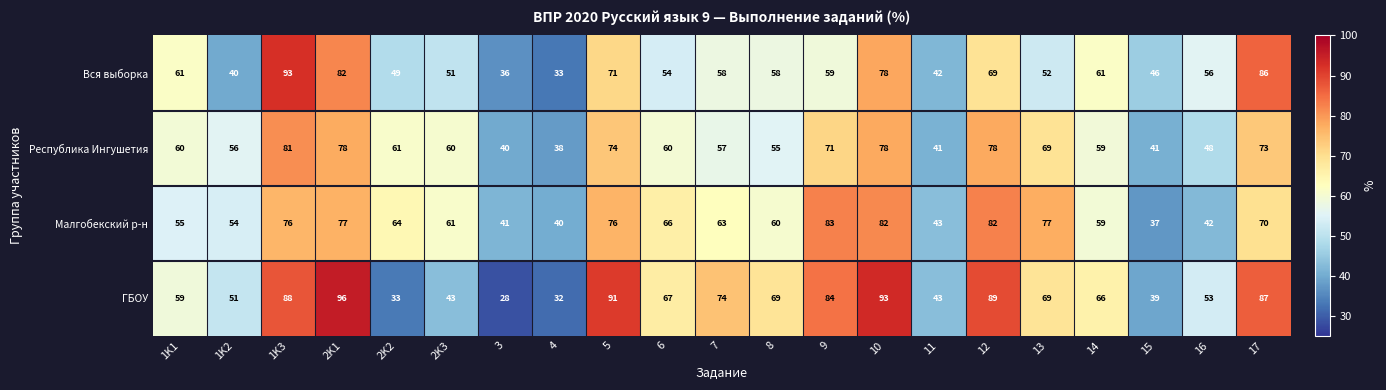

Which series has the largest total across all categories?

ГБОУ